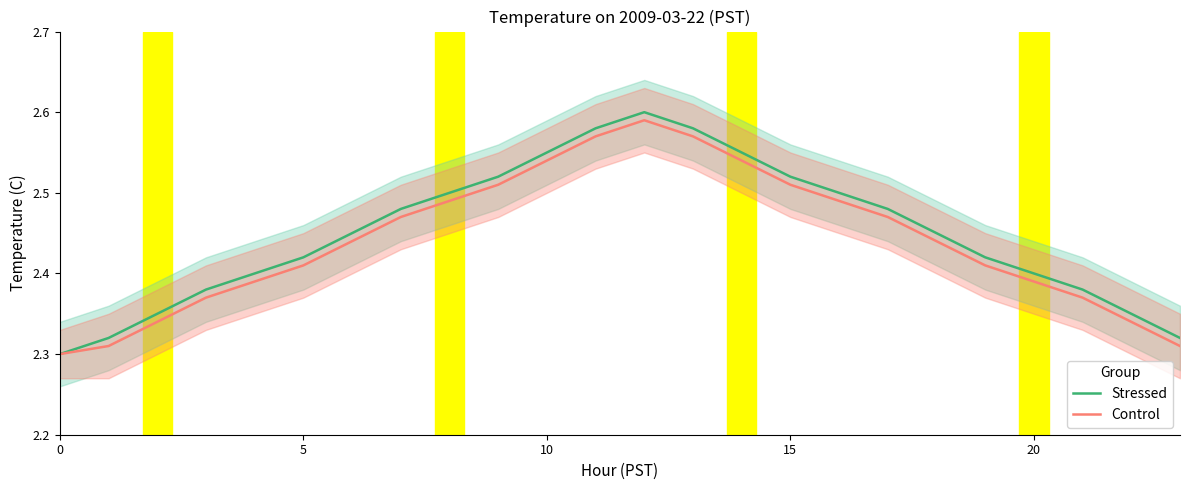

The value of Stressed at 9 is 4.0. True or false?

False